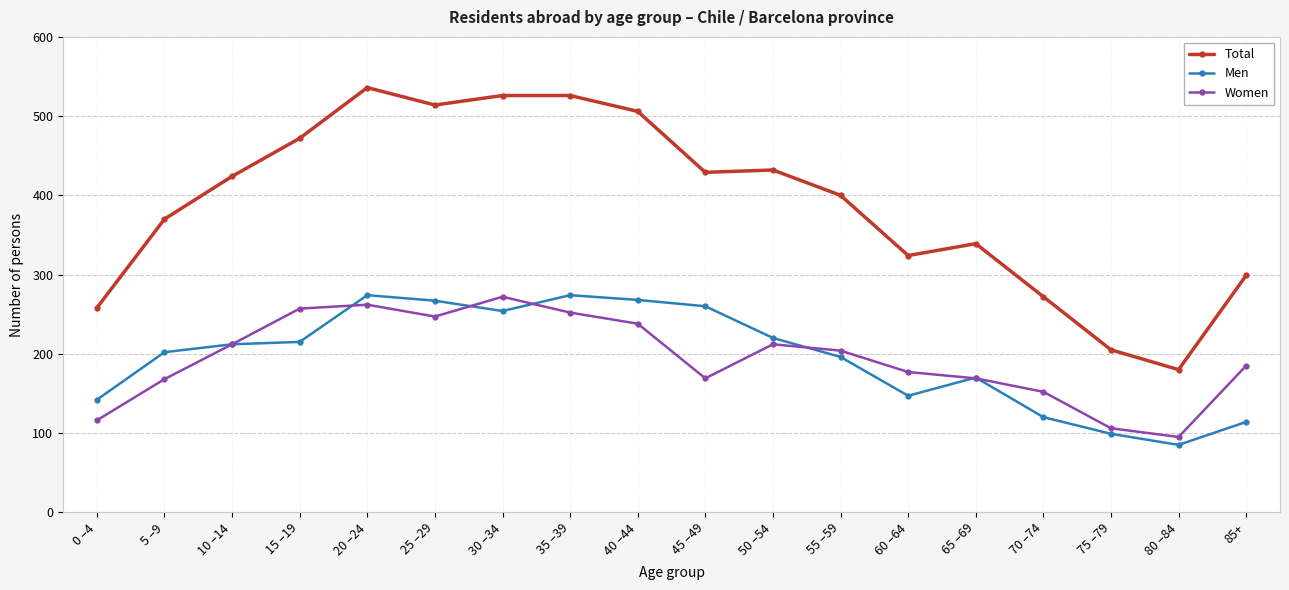

What is the difference between the Total values at 40 –44 and 80 –84?

326